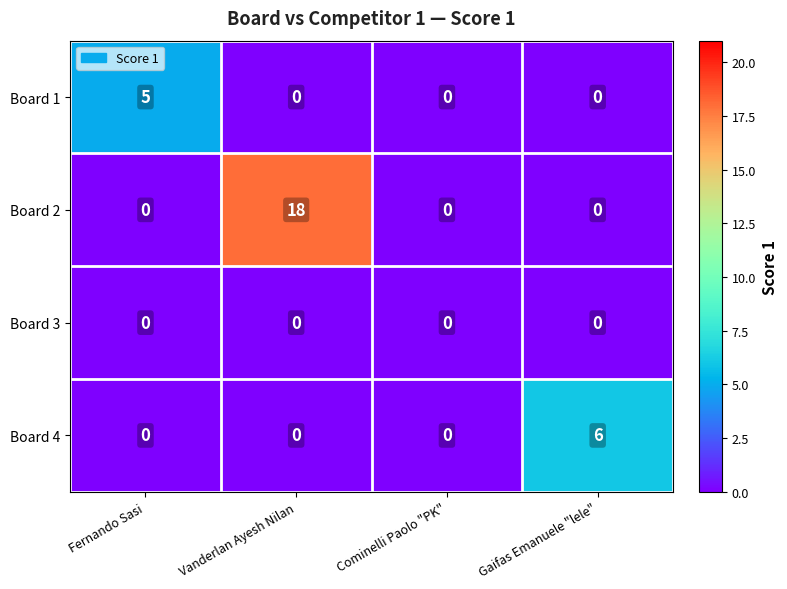

Reading left to right, extract all data points from this chart.

Board 1: 5	0	0	0
Board 2: 0	18	0	0
Board 3: 0	0	0	0
Board 4: 0	0	0	6